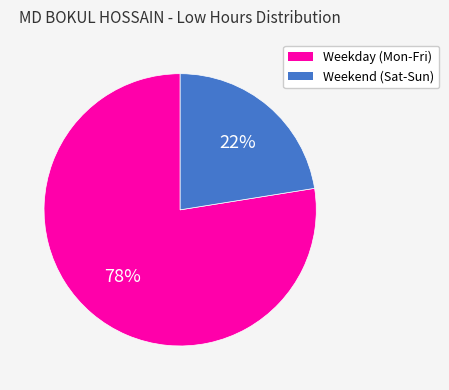

Which has a higher value, Weekend (Sat-Sun) or Weekday (Mon-Fri)?

Weekday (Mon-Fri)